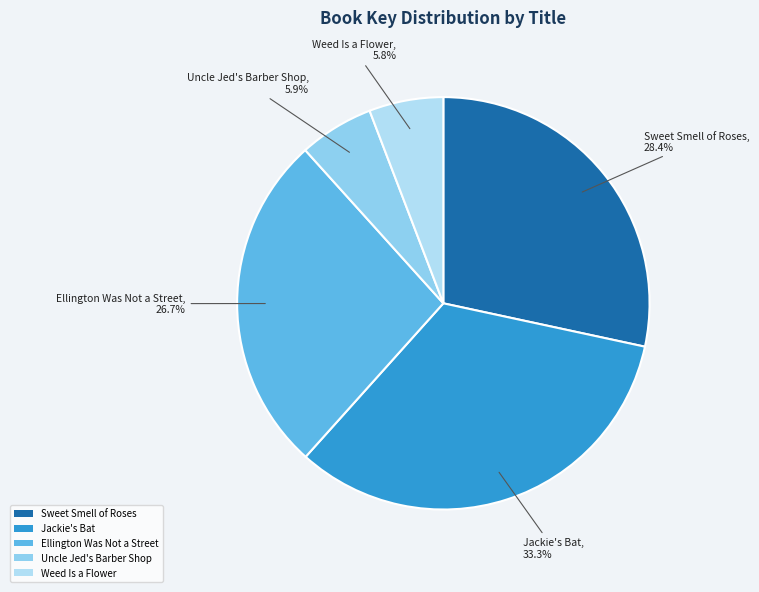

Between Weed Is a Flower and Jackie's Bat, which is larger?

Jackie's Bat